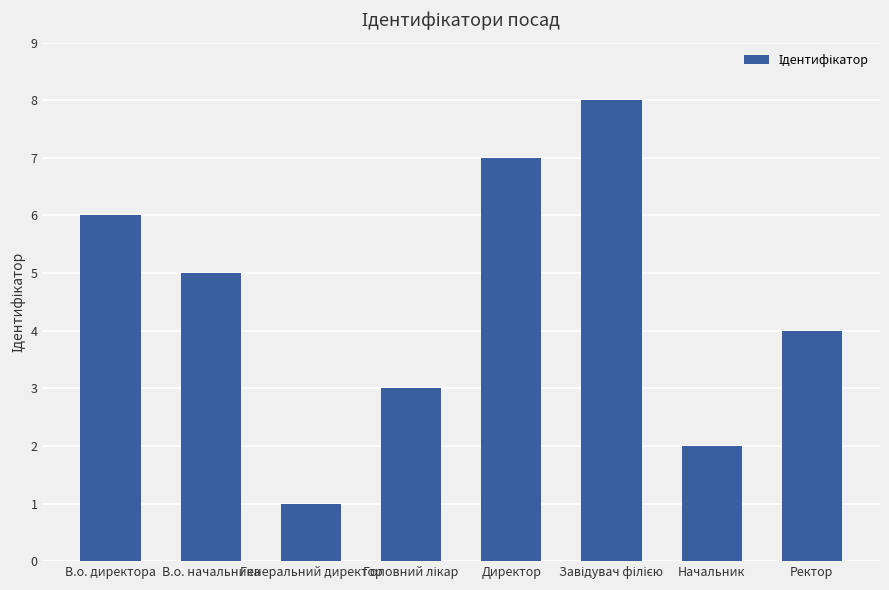

Which label corresponds to the smallest value in the chart?

Генеральний директор